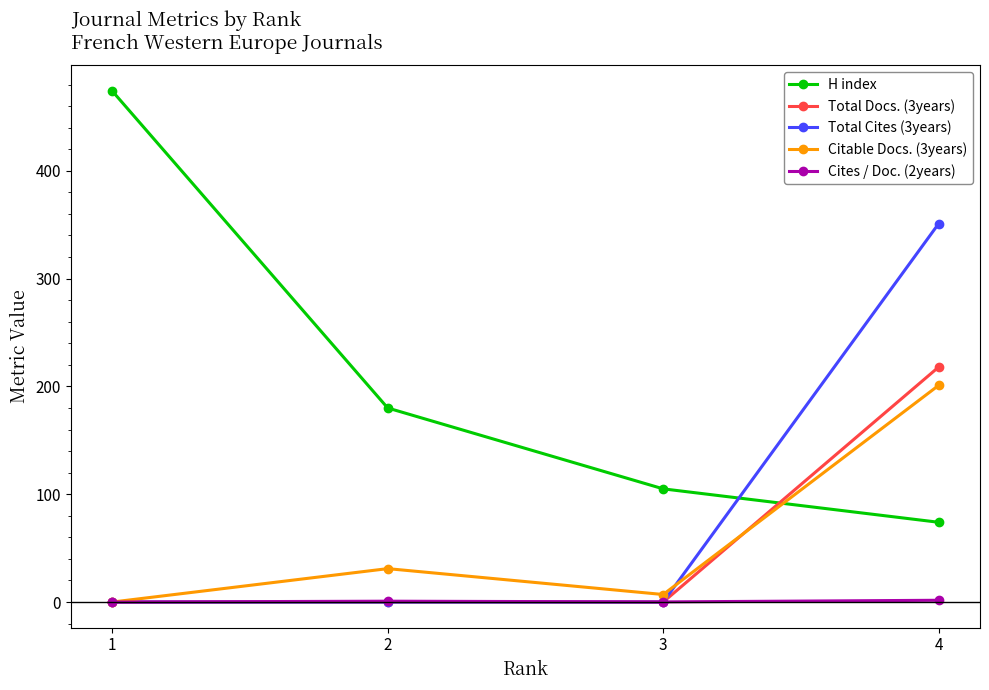

Rank the series by their maximum value, from highest to lowest.

H index, Total Cites (3years), Total Docs. (3years), Citable Docs. (3years), Cites / Doc. (2years)